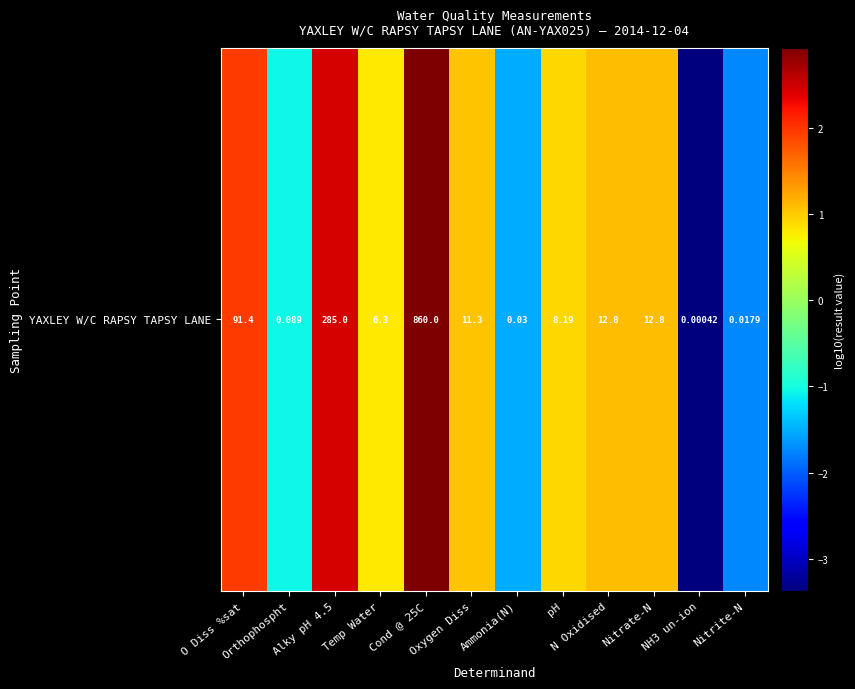

Reading right to left, list all the values displayed in this chart.

Nitrite-N=-1.7	NH3 un-ion=-3.4	Nitrate-N=1.1	N Oxidised=1.1	pH=0.9	Ammonia(N)=-1.5	Oxygen Diss=1.1	Cond @ 25C=2.9	Temp Water=0.8	Alky pH 4.5=2.5	Orthophospht=-1.1	O Diss %sat=2.0